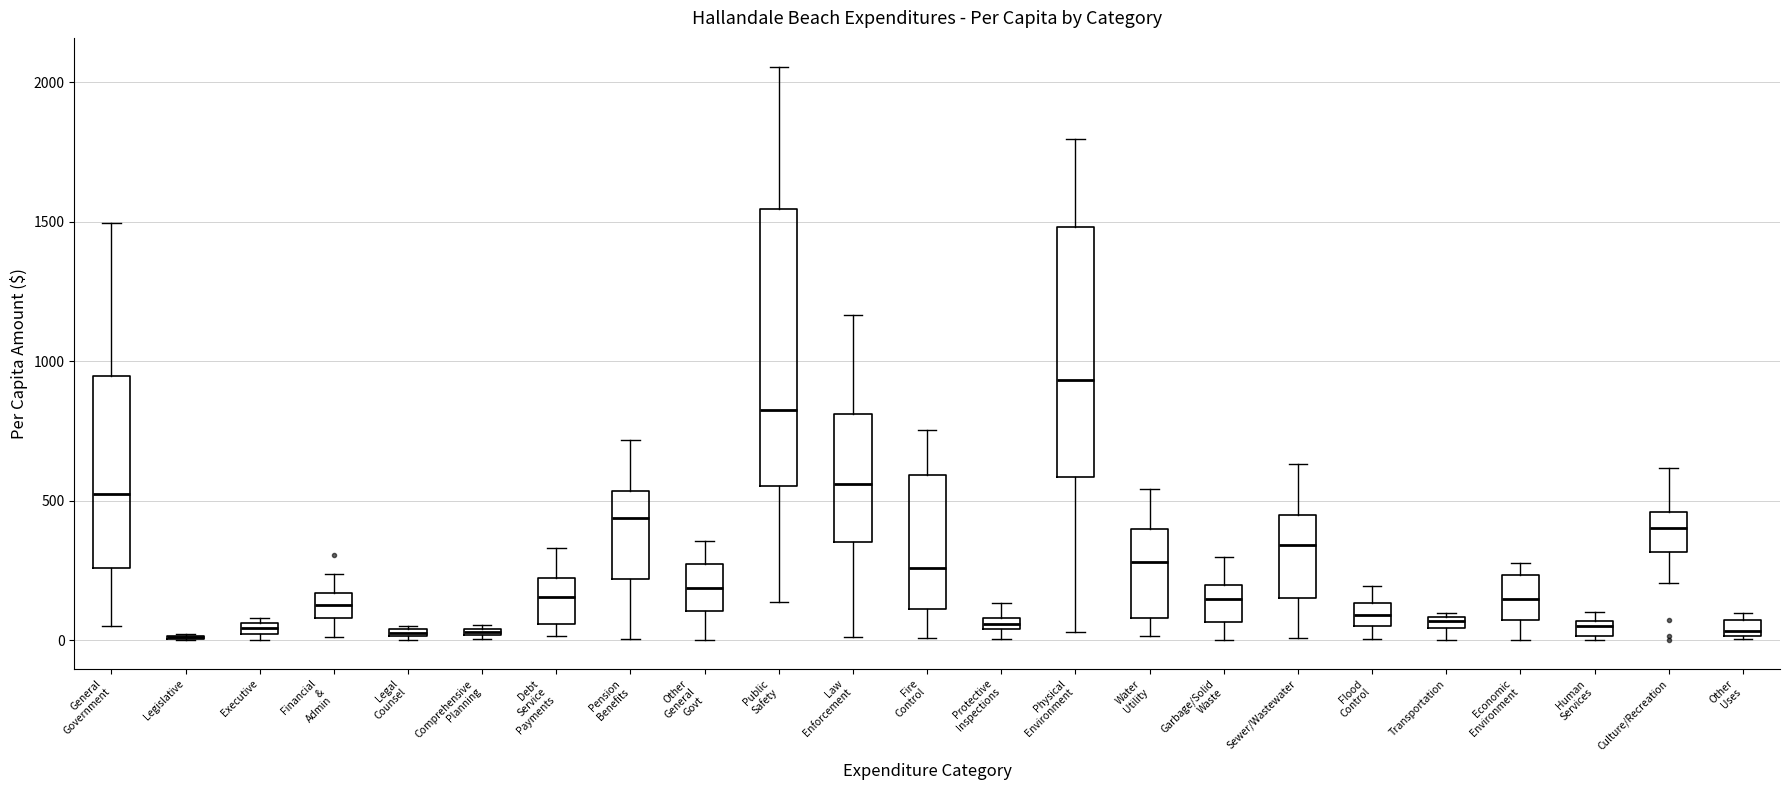

Where is the lower edge of the box for Sewer/Wastewater on the y-axis? The values are not printed on the chart, so give them approximately, as read against the axis.

150